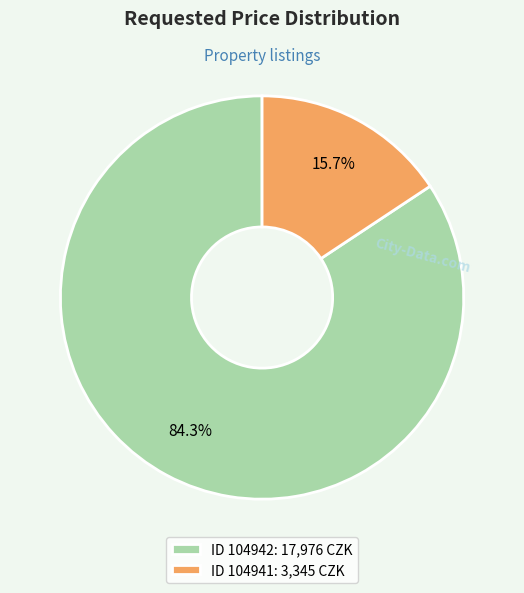

Rank the categories by value from lowest to highest.

ID 104941: 3,345 CZK, ID 104942: 17,976 CZK